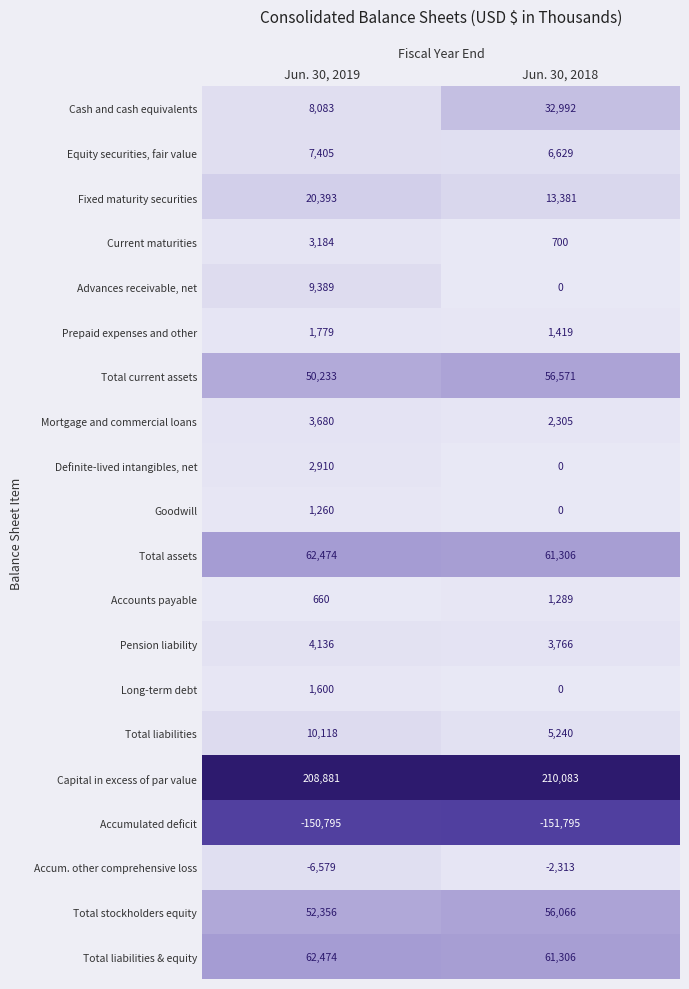

Read the Total stockholders equity value at Jun. 30, 2018, to the nearest 50.

56050